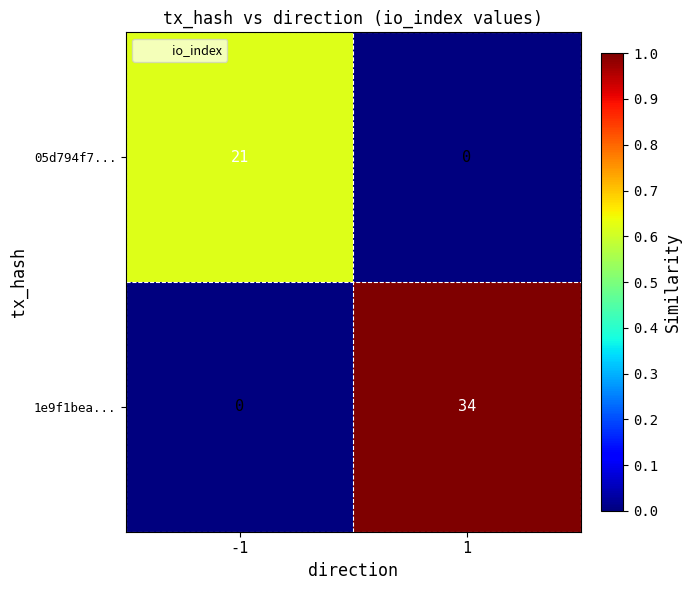

Which series has the widest spread of values?

1e9f1bea...